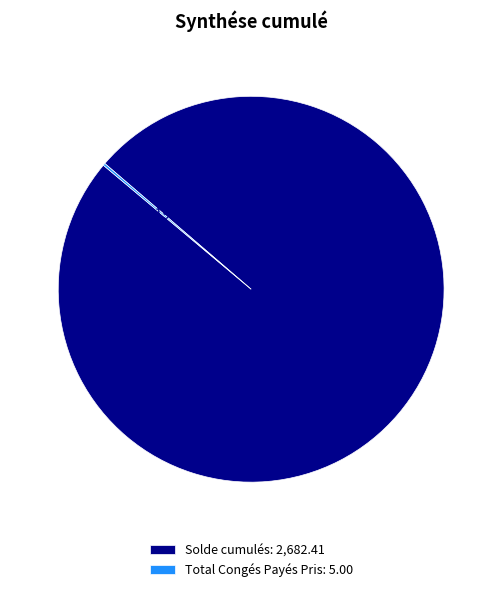

Is there a majority slice in this chart?

Yes